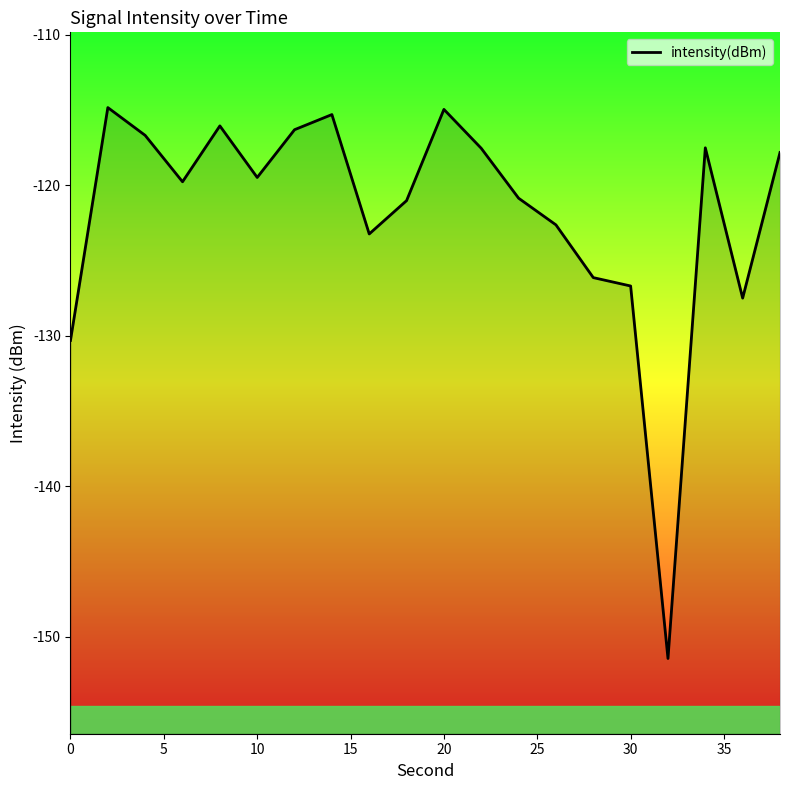

Reading right to left, what are all the values shown in this chart?

-117.8	-127.5	-117.5	-151.4	-126.7	-126.1	-122.6	-120.9	-117.5	-115.0	-121.0	-123.2	-115.3	-116.3	-119.5	-116.1	-119.8	-116.7	-114.8	-130.3